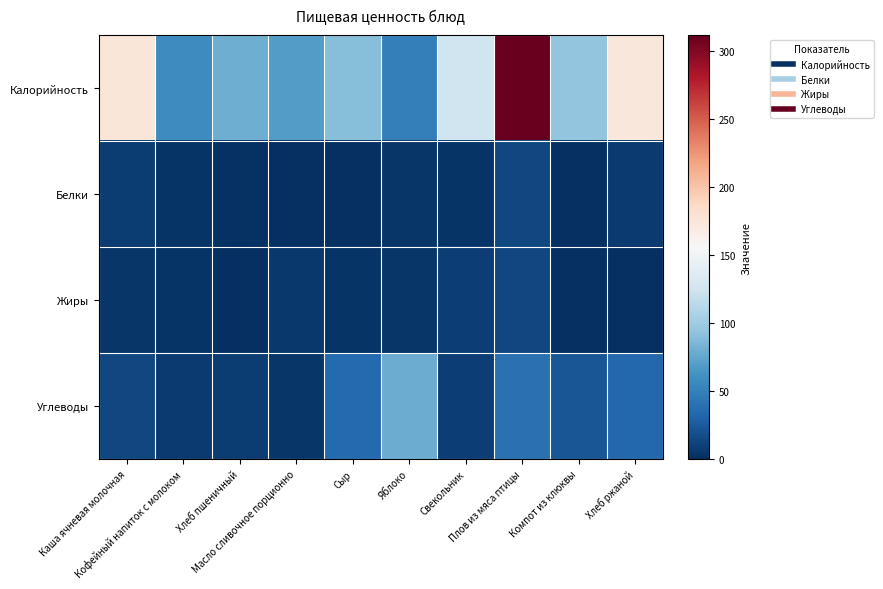

What is the spread (max minus min) of values at Масло сливочное порционно?

67.9